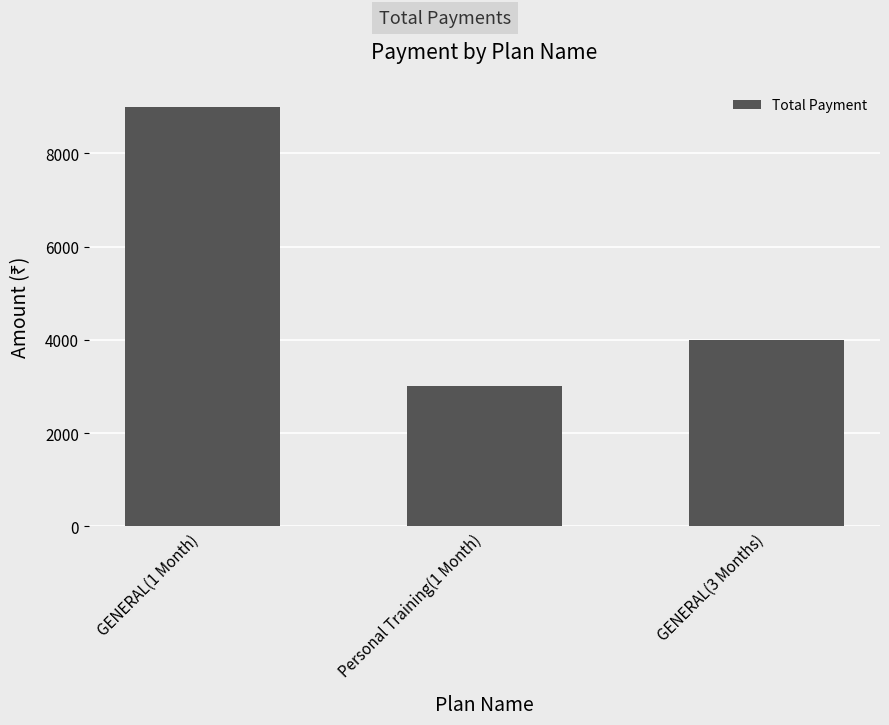

Reading left to right, list all the values displayed in this chart.

GENERAL(1 Month)=9000	Personal Training(1 Month)=3000	GENERAL(3 Months)=4000